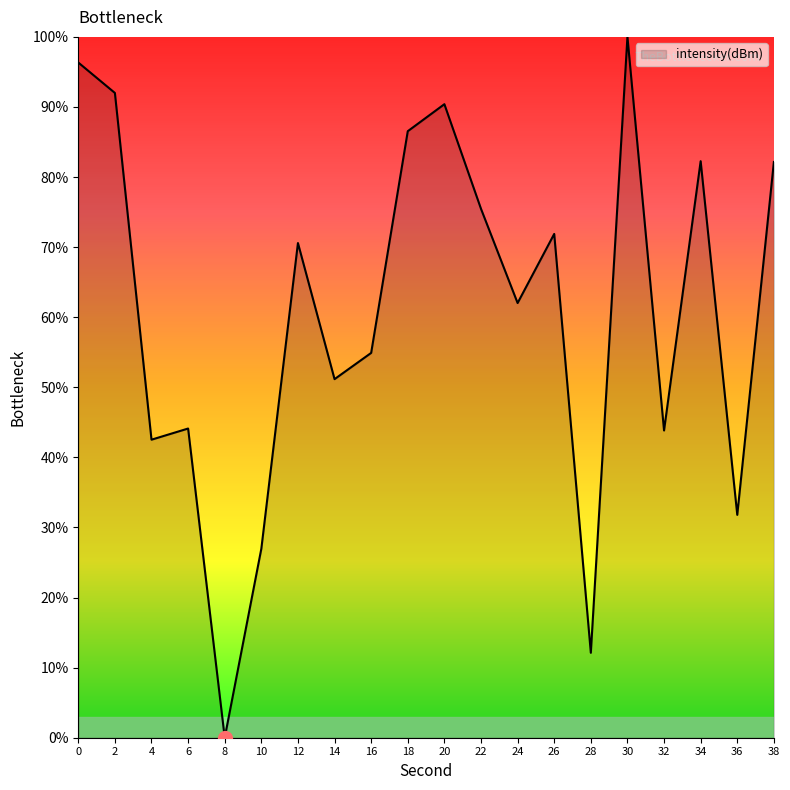

How many values are below 70?

10